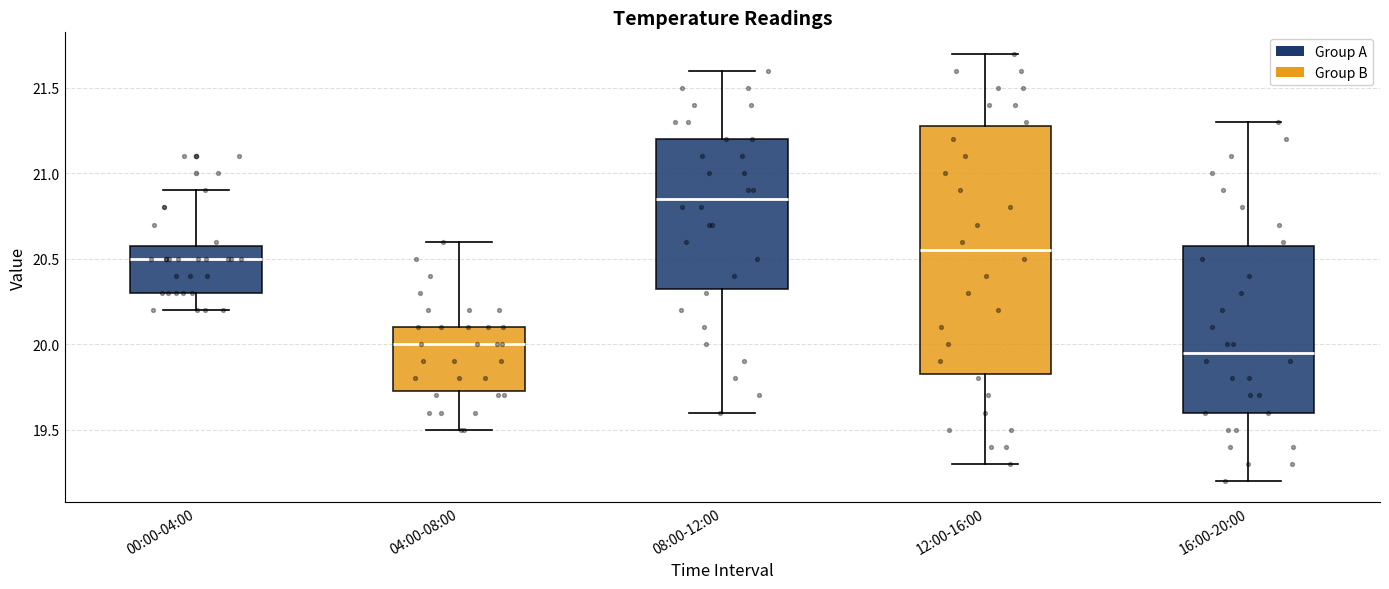

Where does the lower whisker of the box for 12:00-16:00 end on the y-axis? The values are not printed on the chart, so give them approximately, as read against the axis.

19.30